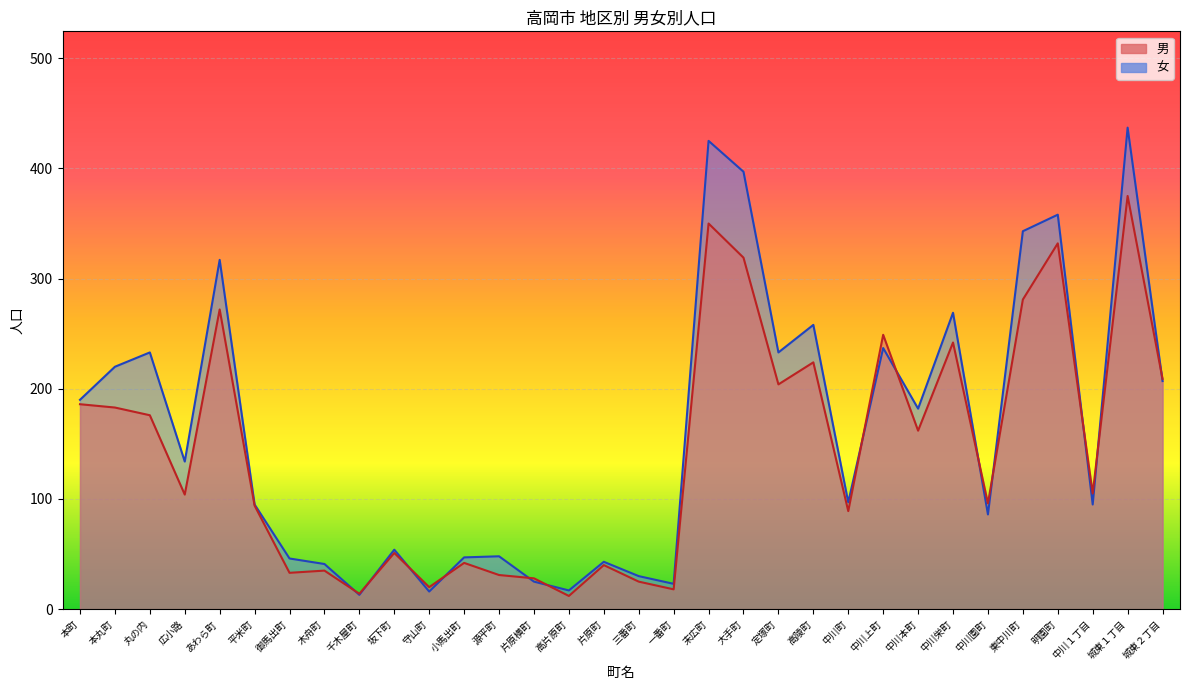

At how many categories does at least one series exceed 243?

9